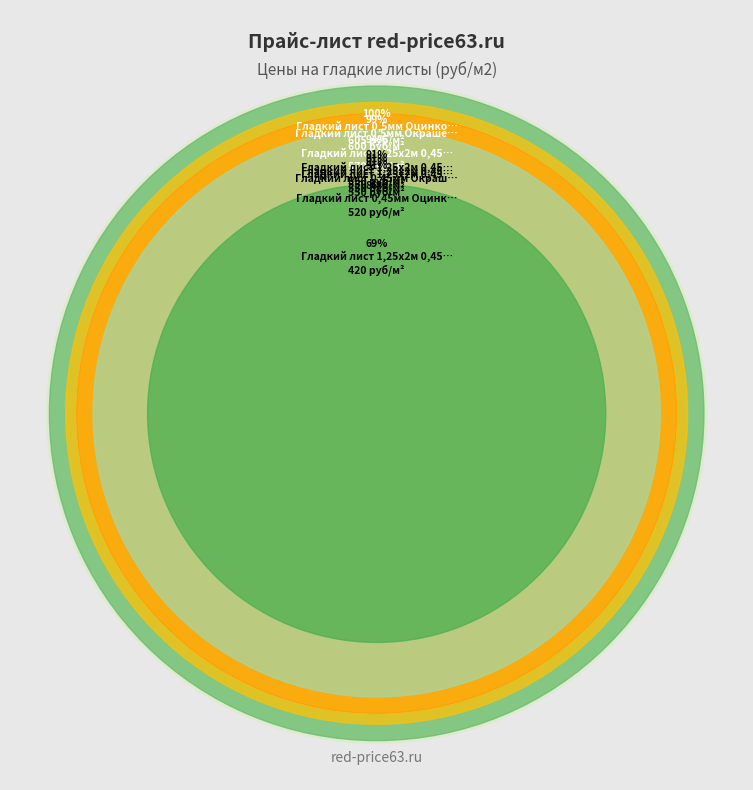

How much of the chart is everything except Гладкий лист 1,25х2м 0,45мм RAL 9003?

88.8%